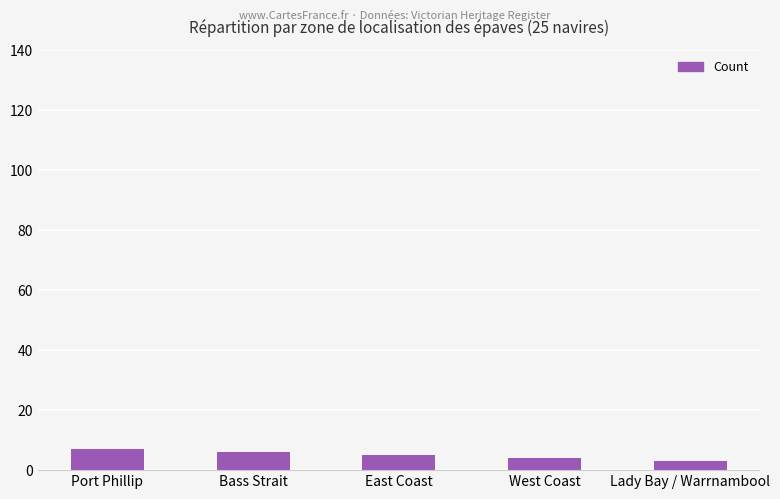

Reading left to right, list all the values displayed in this chart.

7	6	5	4	3